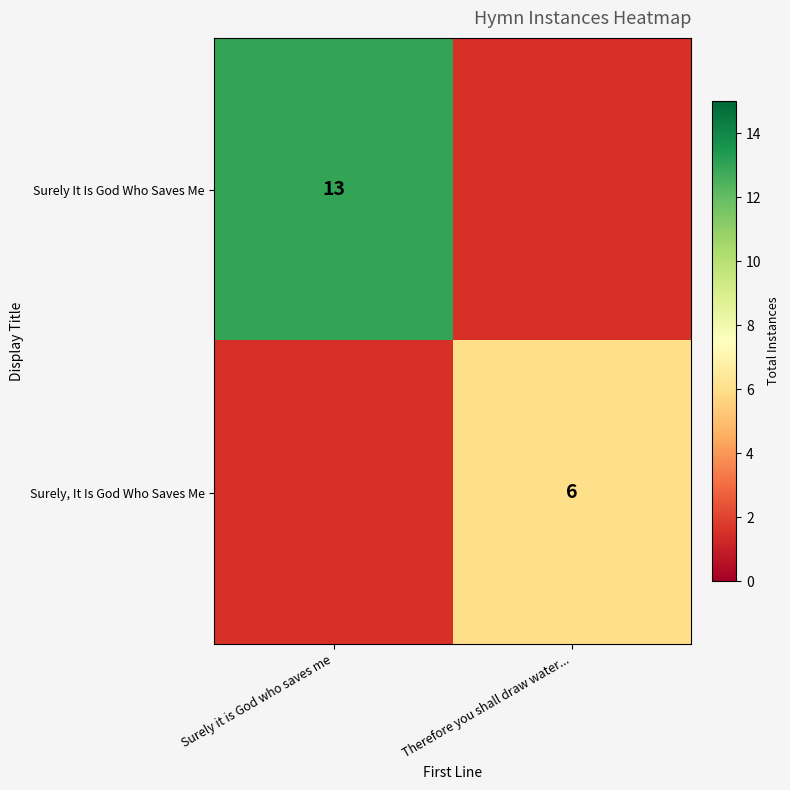

Is it true that Surely It Is God Who Saves Me equals 13 at Surely it is God who saves me?

True